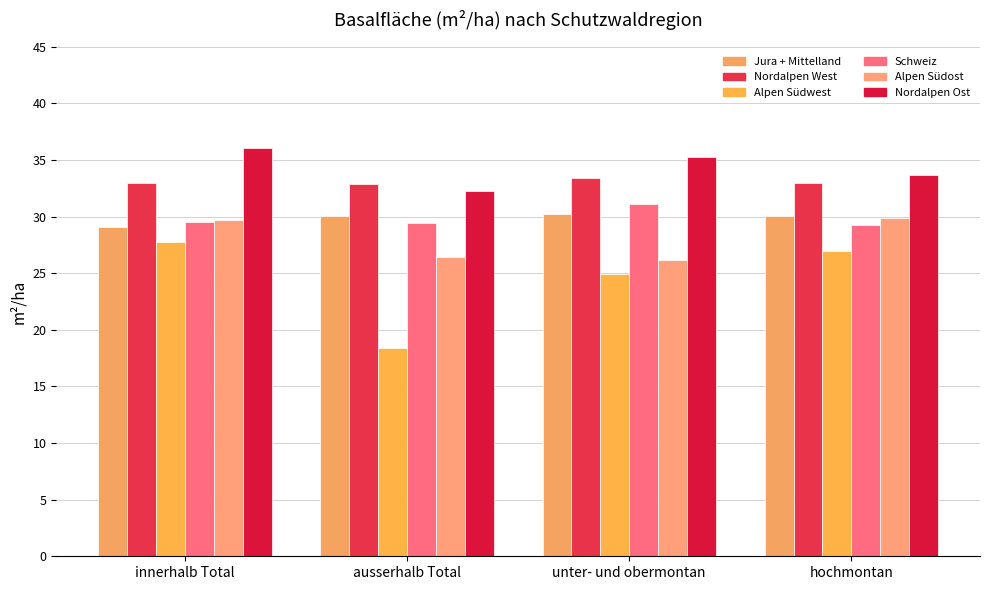

True or false: Alpen Südost has a value of 26.4 at ausserhalb Total.

True